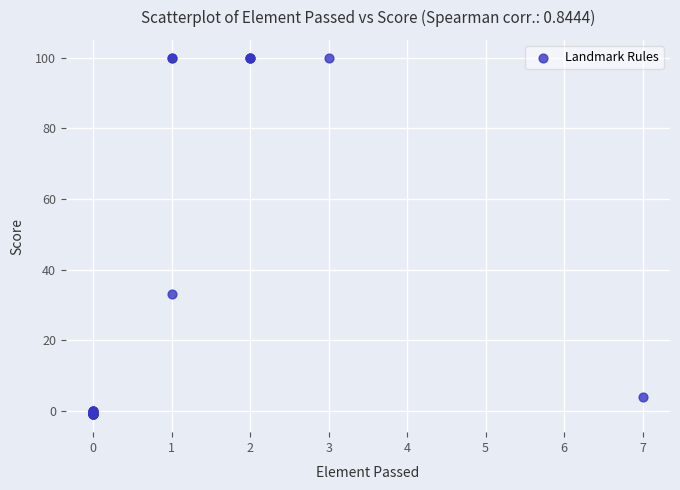

What Y value in the scatter plot is closest to 49?

33